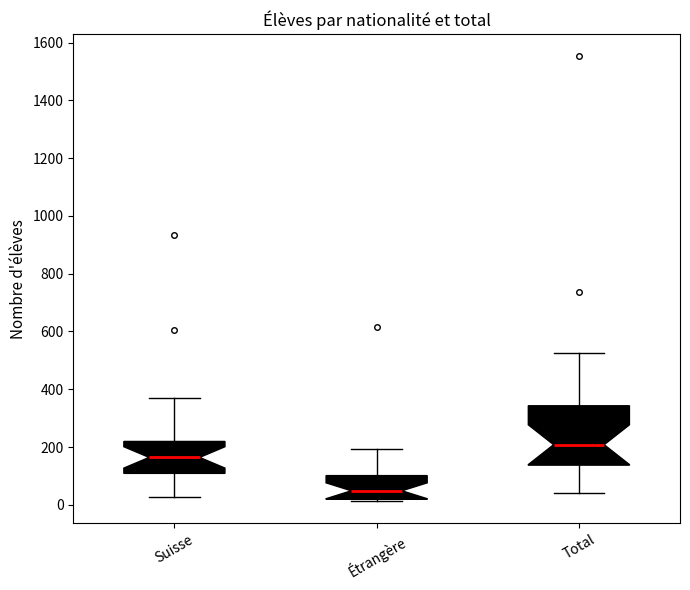

Comparing the boxes themselves (not the whiskers), which one is the tallest?

Total